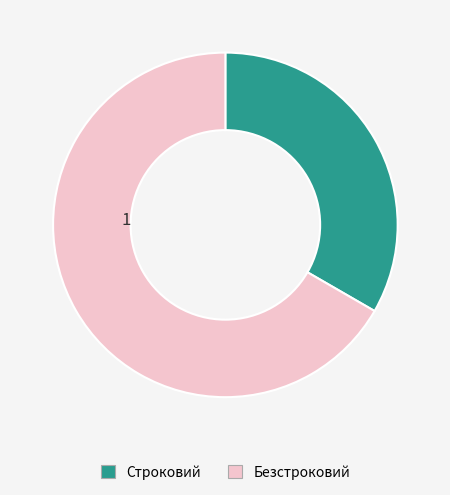

Rank the categories by value from lowest to highest.

Строковий, Безстроковий